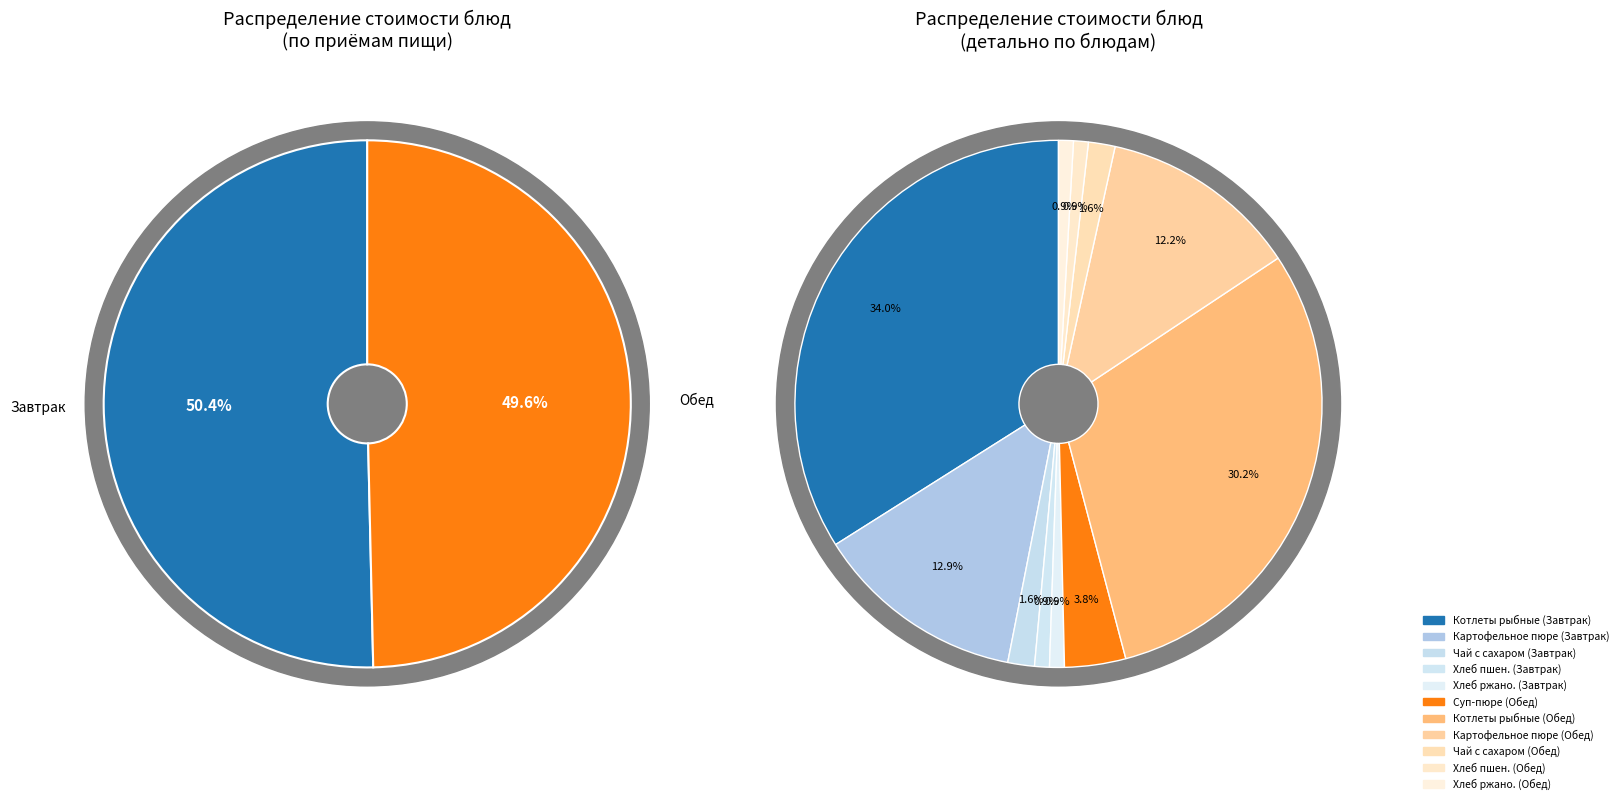

How much of the chart is everything except Обед (Хлеб ржано-пшеничный)?

99.1%